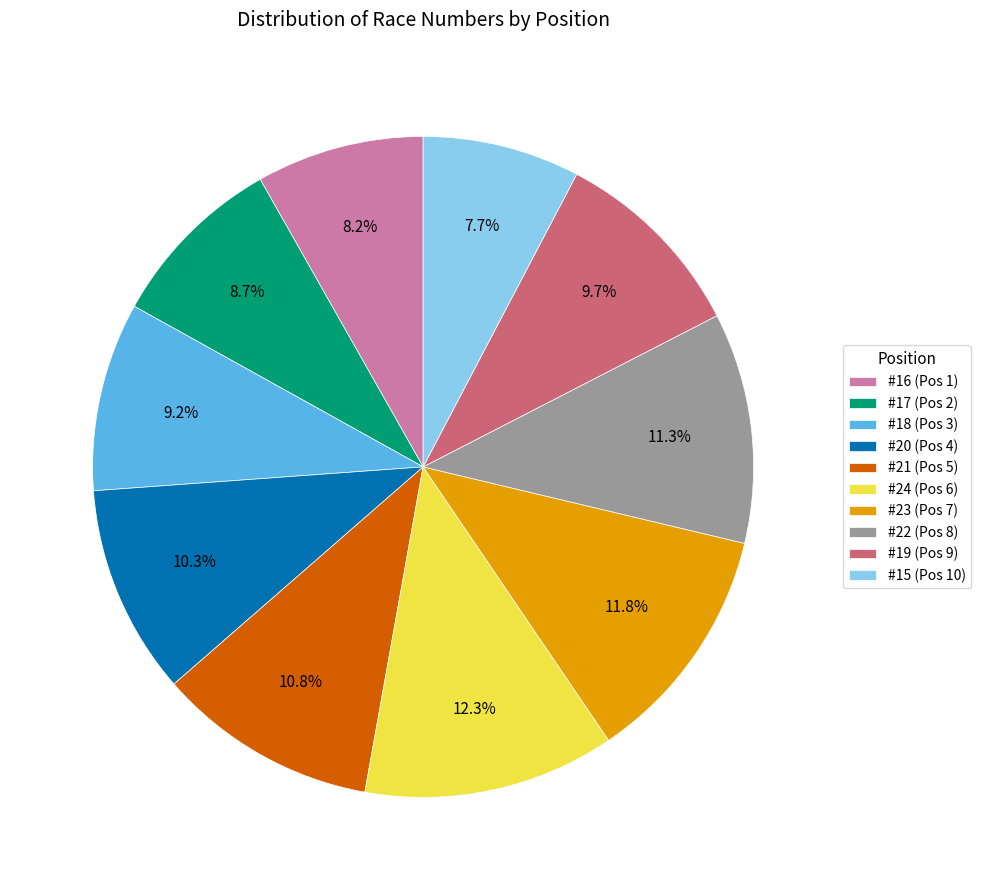

Combined, what portion of the pie is #18 (Pos 3) and #16 (Pos 1)?

17.4%